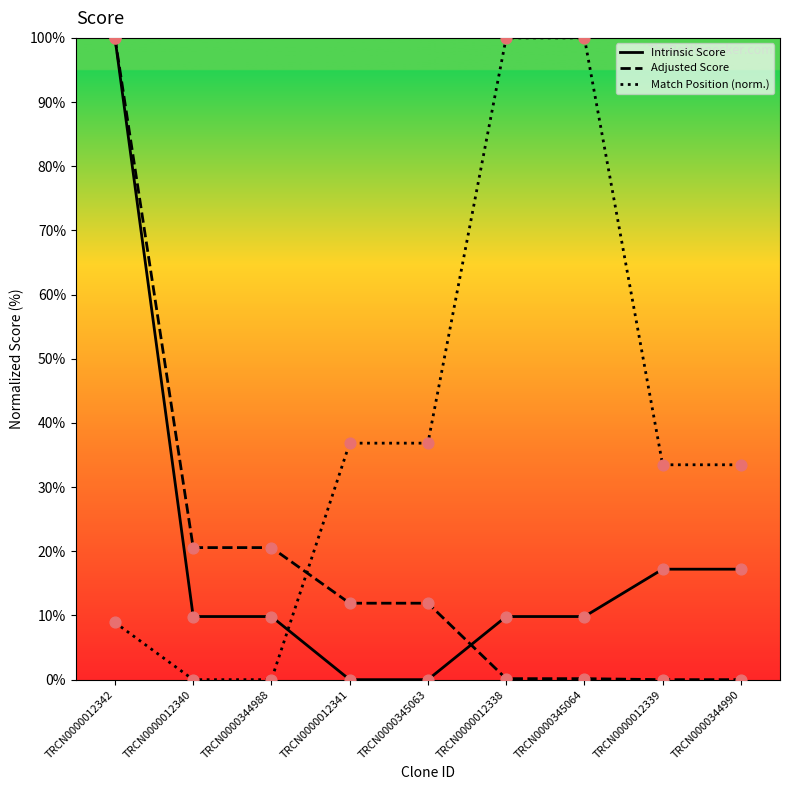

At which category is the sum across all series the highest?

TRCN0000012342